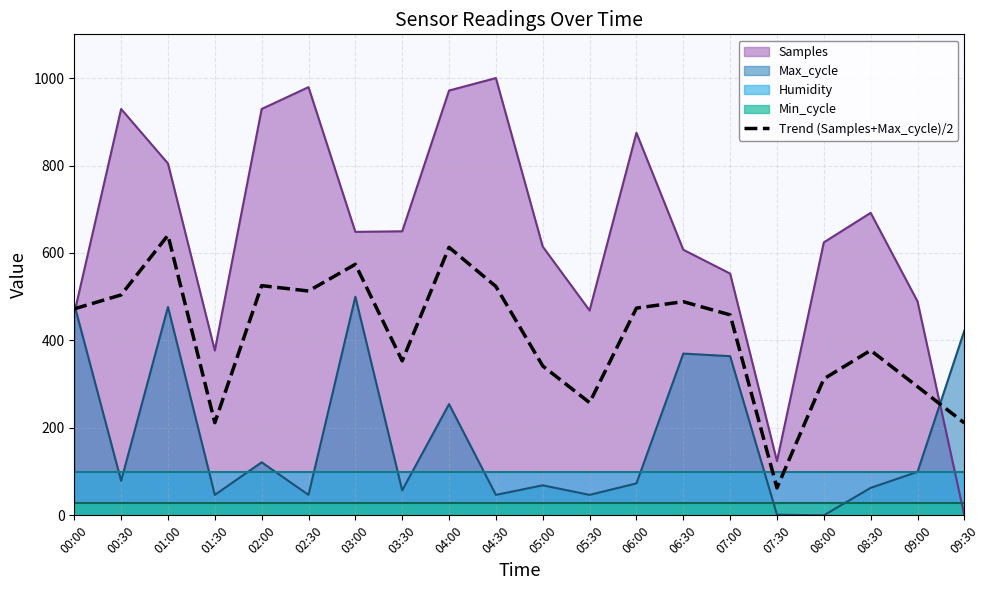

How many values exceed 472?

10